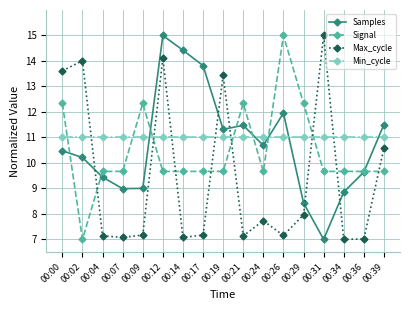

What is the lowest value of the Signal series?

7.0